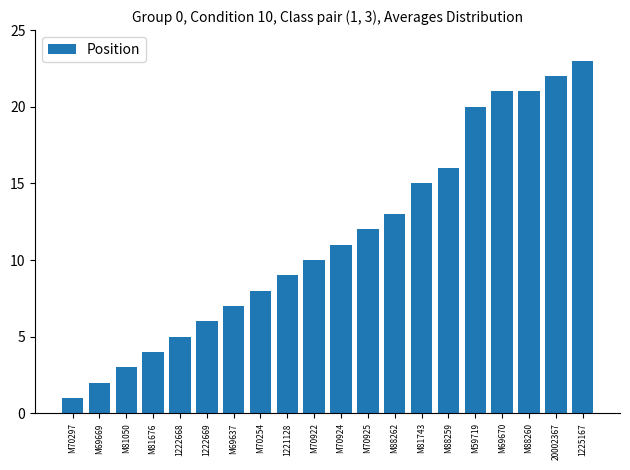

Where is the data nearest to the value 12?

M70925